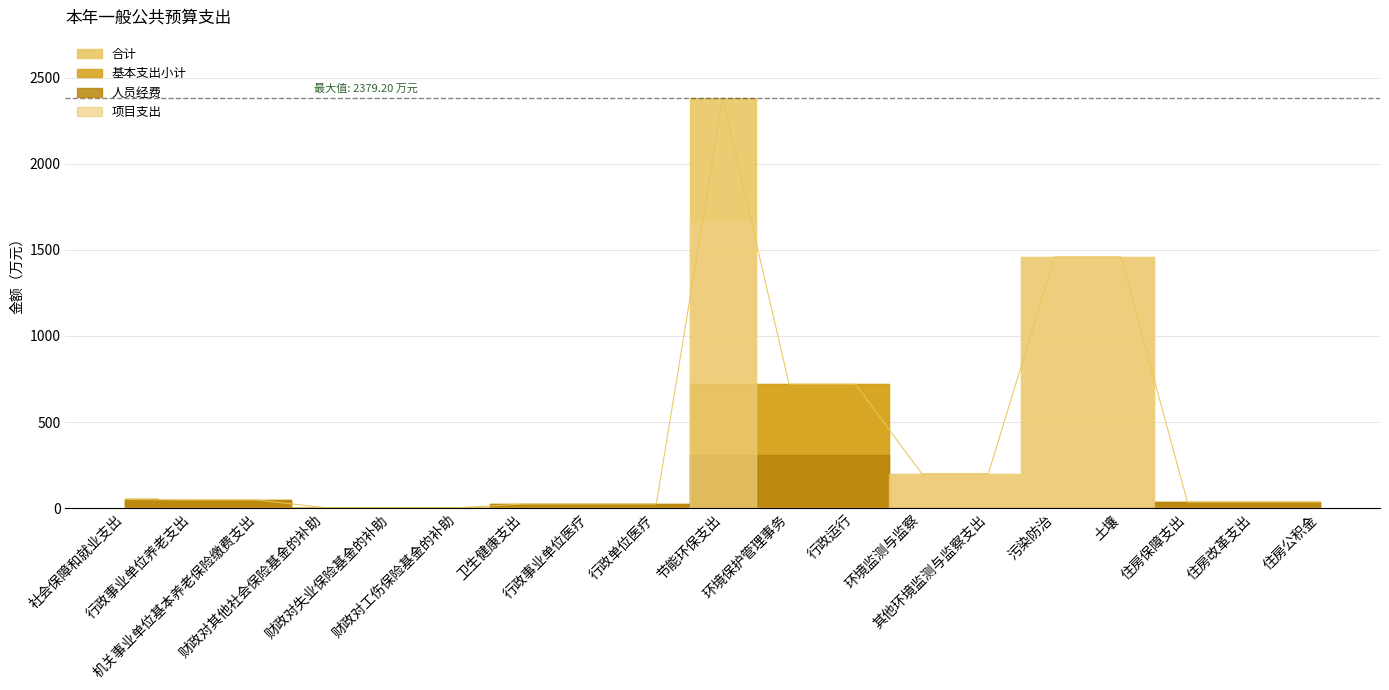

True or false: 合计 and 项目支出 intersect in this chart.

False